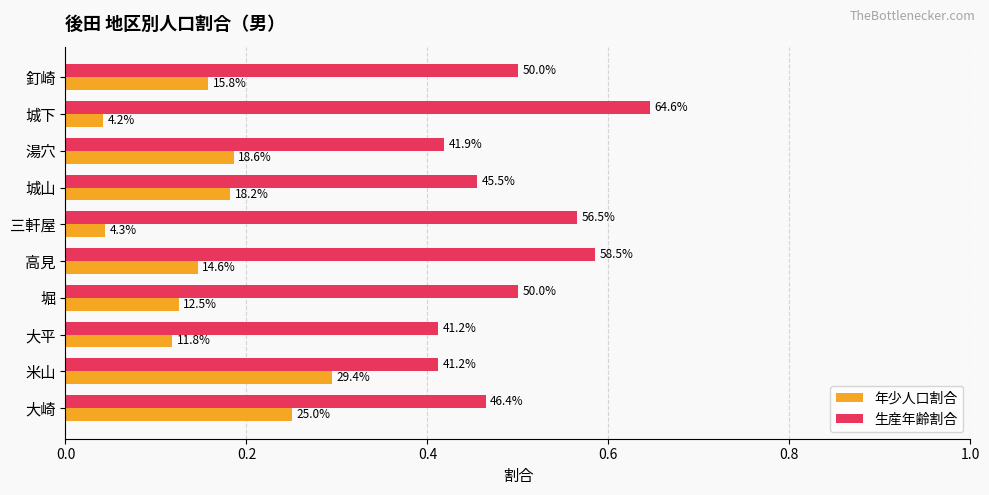

What are all the series names shown in the legend?

年少人口割合, 生産年齢割合